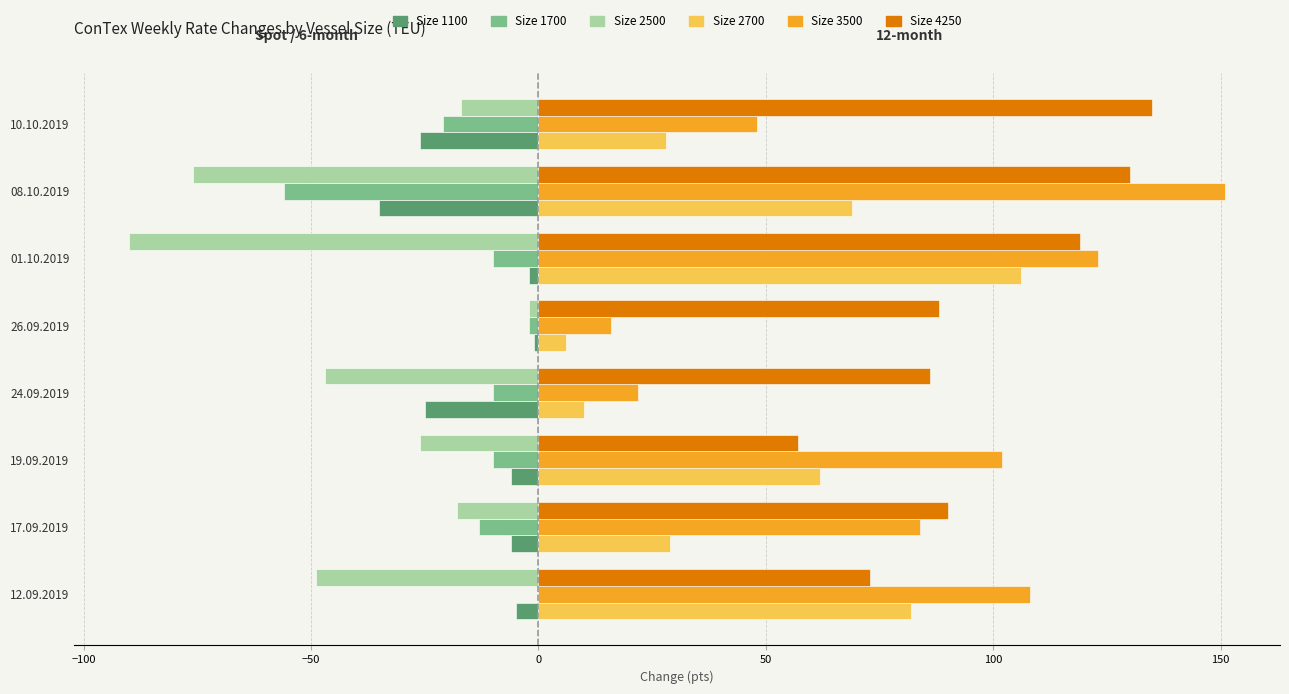

At which category is the sum across all series the highest?

01.10.2019